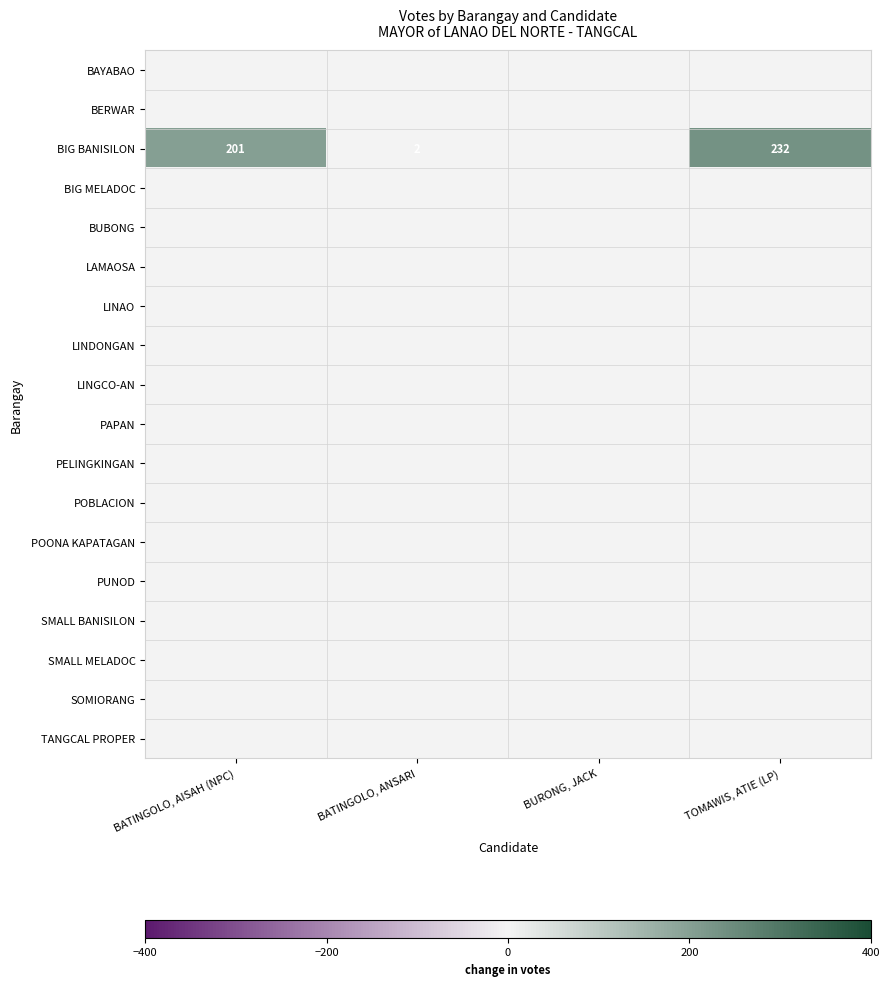

Count the number of categories in the chart.

4